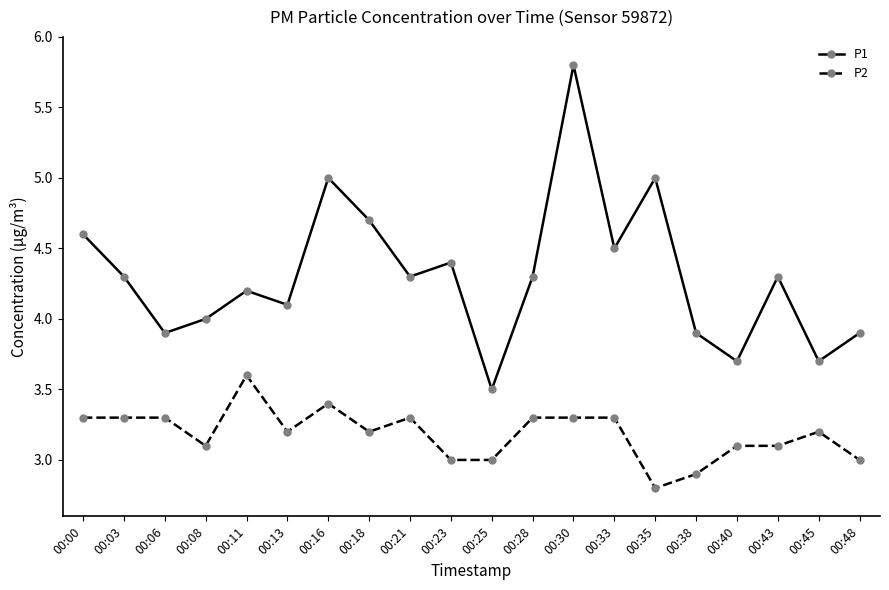

Is the value of P2 at 00:00 greater than the value of P1 at 00:18?

No